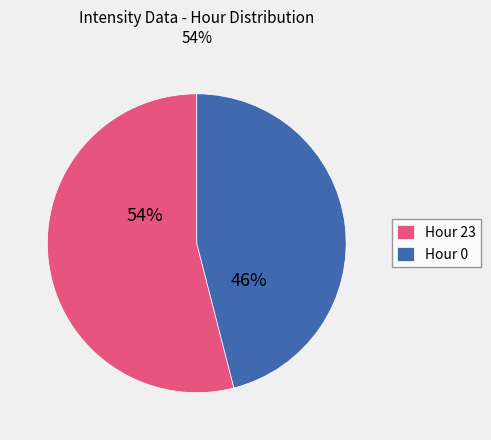

How many segments does this pie chart have?

2